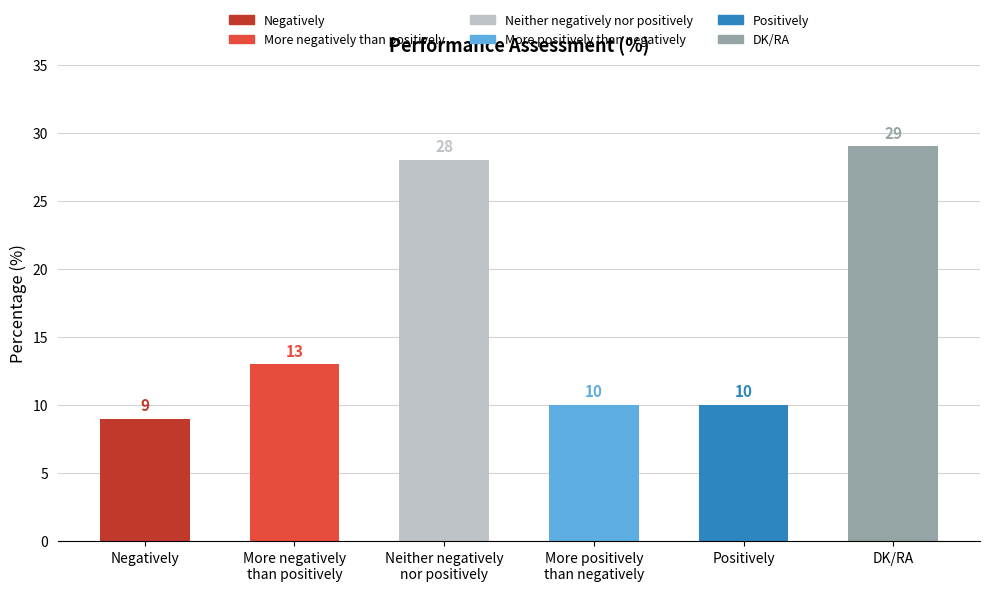

What is the change in value from Negatively to More negatively
than positively?

+4